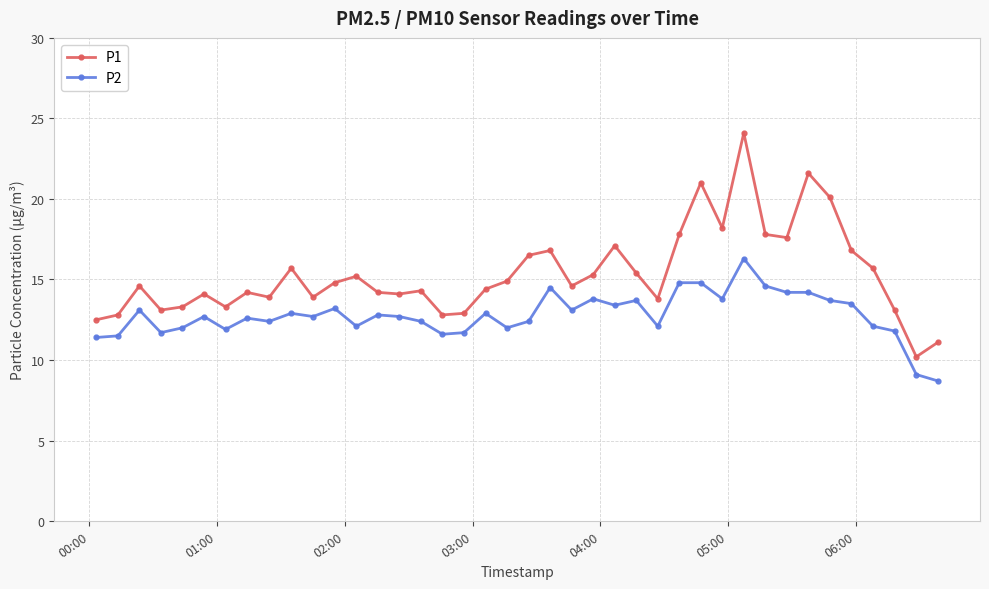

How many categories are shown in the chart?

40